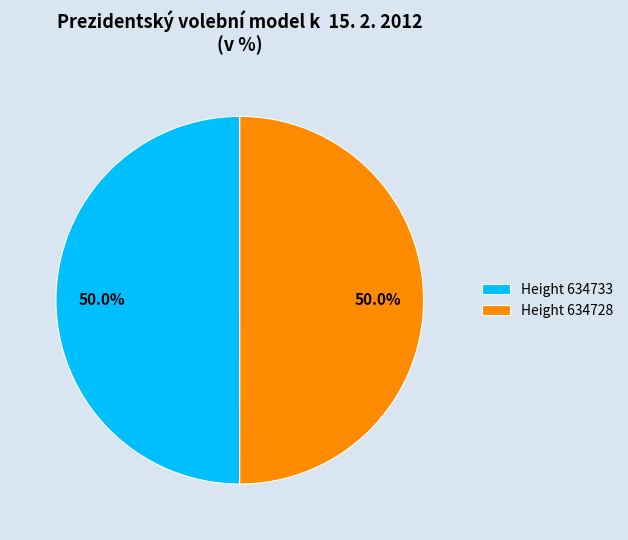

Is the sum of Height 634728 and Height 634733 greater than half?

Yes